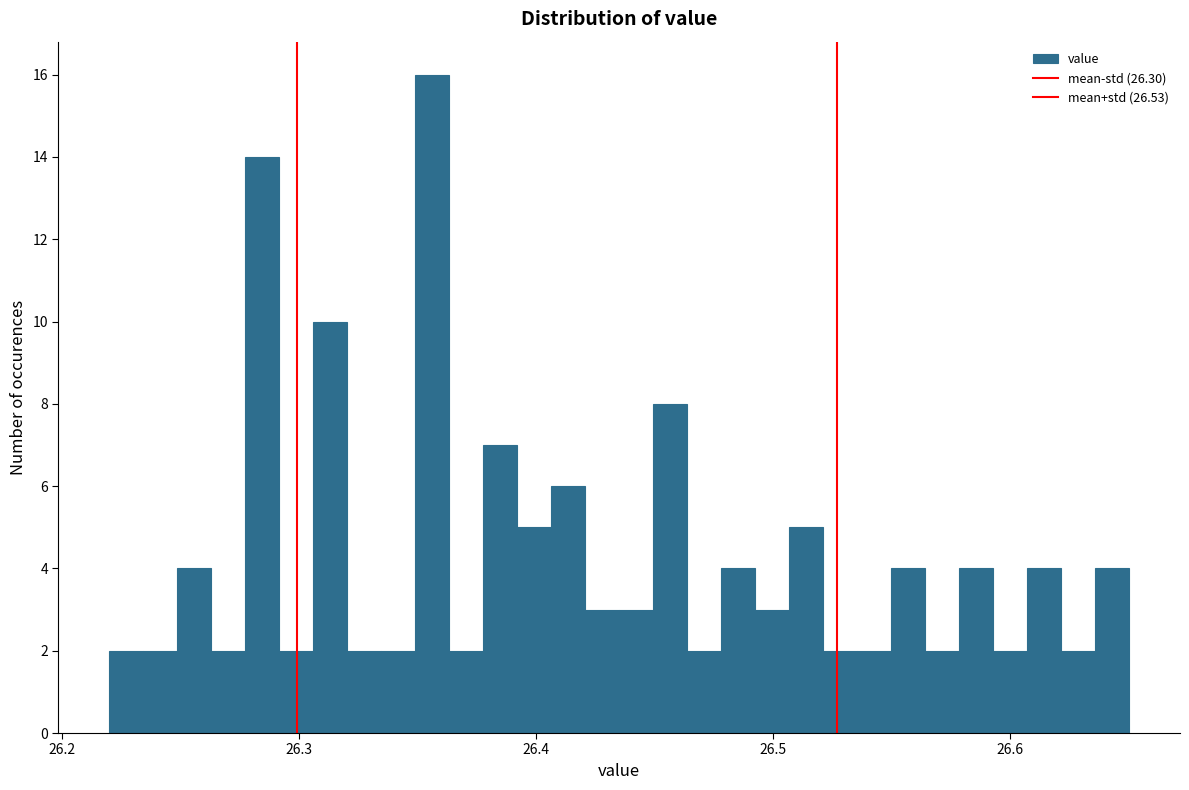

Read against the x-axis, roughly where is the centre of the tallest bar?

26.36